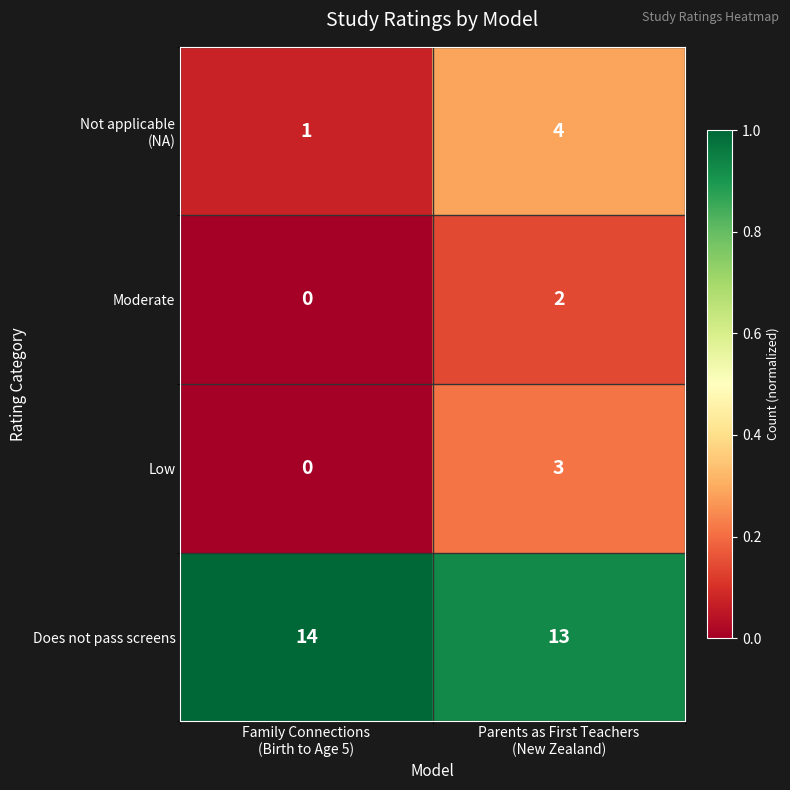

What is the sum of all Low values?

3